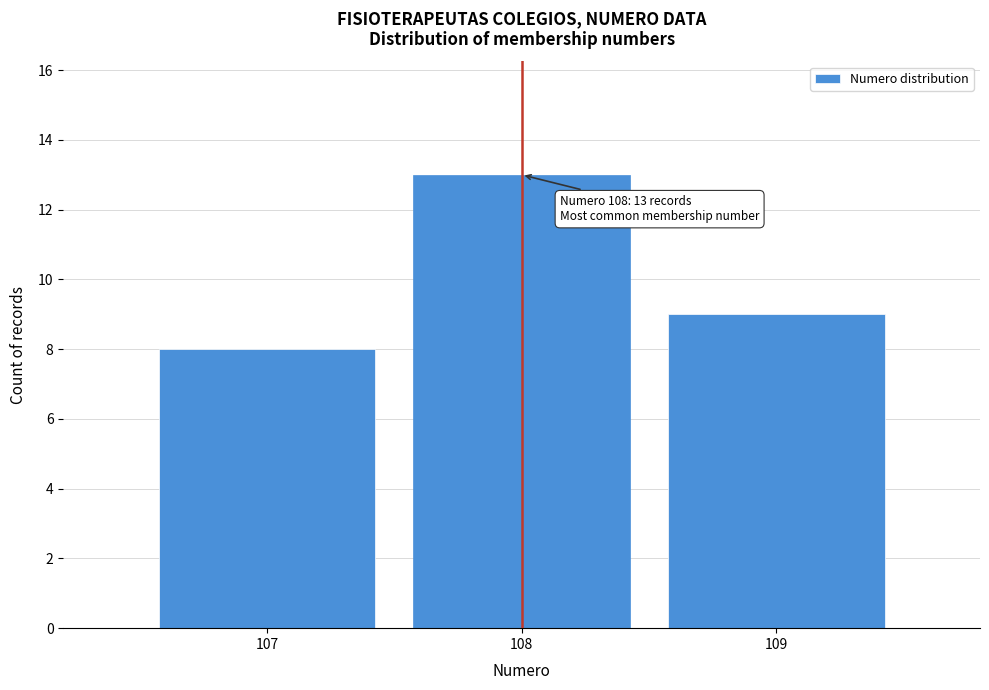

Over which range of the x-axis is the bar tallest?

107.5 to 108.5